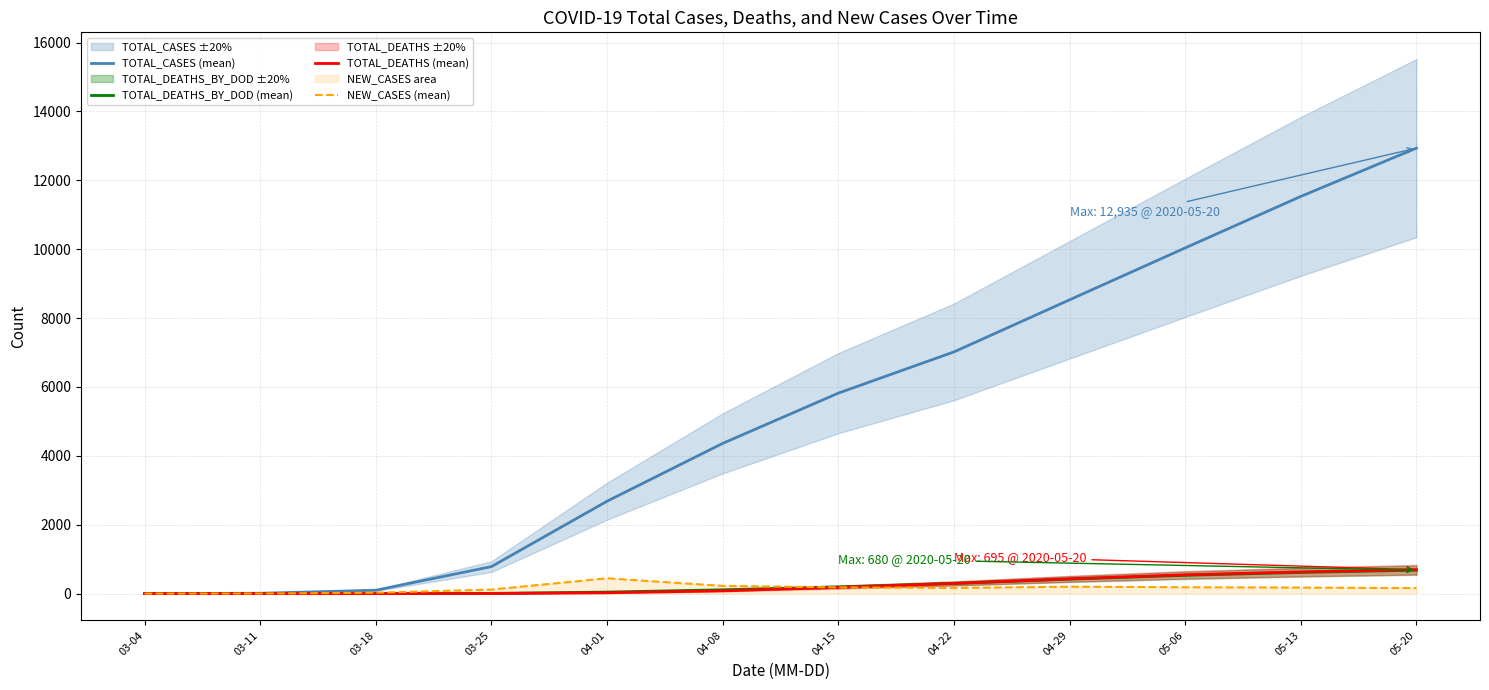

True or false: NEW_CASES (mean) has a value of 180 at 04-15.

True